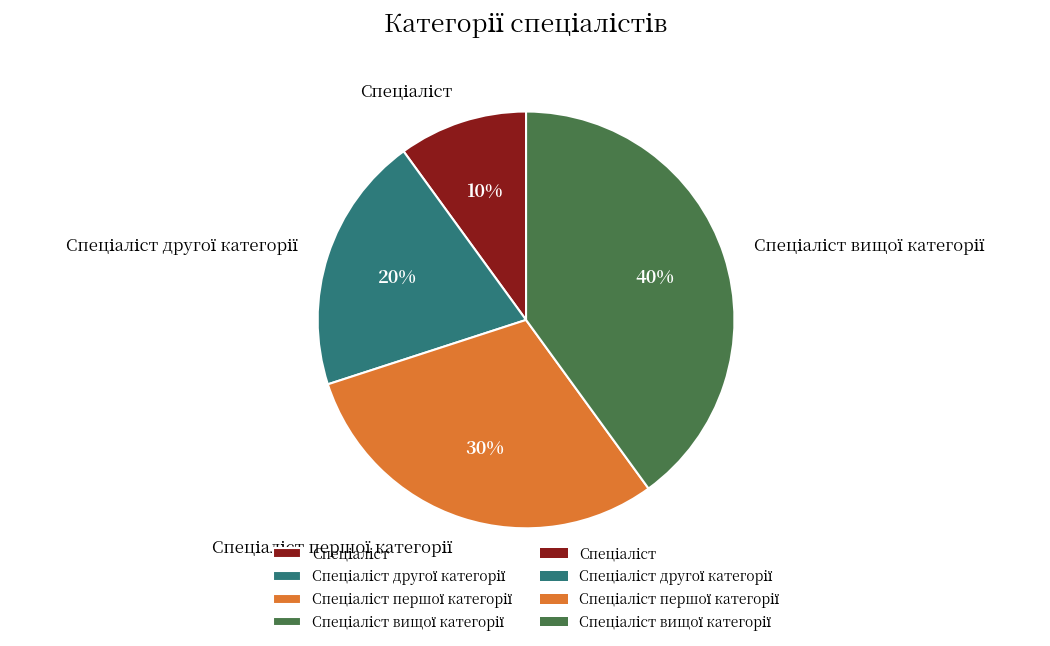

How many segments does this pie chart have?

4